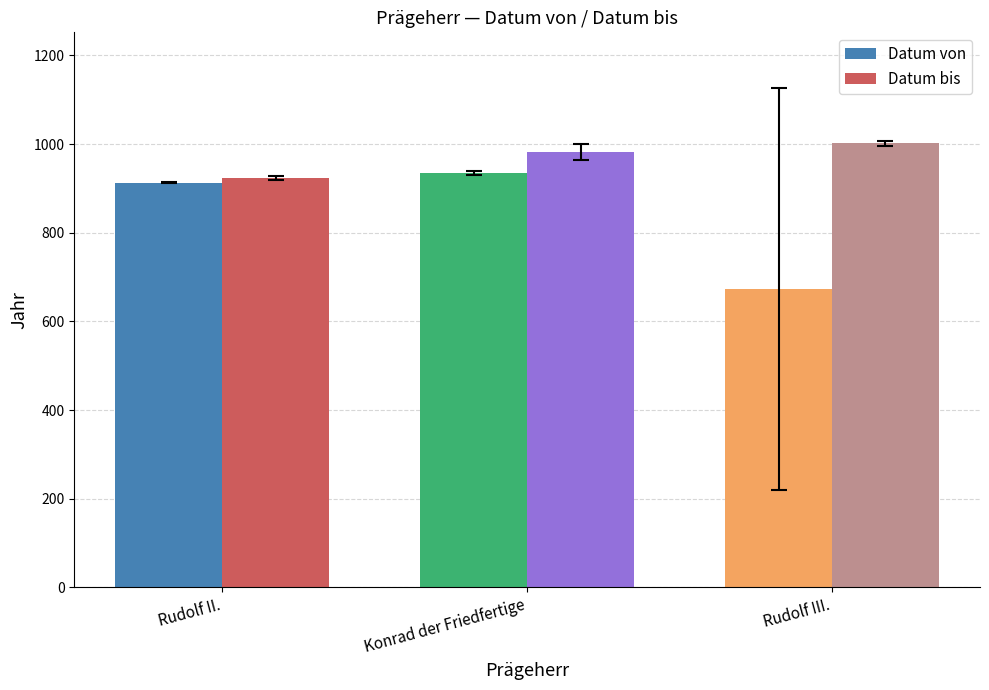

Reading left to right, transcribe all the data shown in this chart.

Datum von: Rudolf II.=913.0	Konrad der Friedfertige=934.4	Rudolf III.=672.7
Datum bis: Rudolf II.=923.0	Konrad der Friedfertige=982.6	Rudolf III.=1001.7